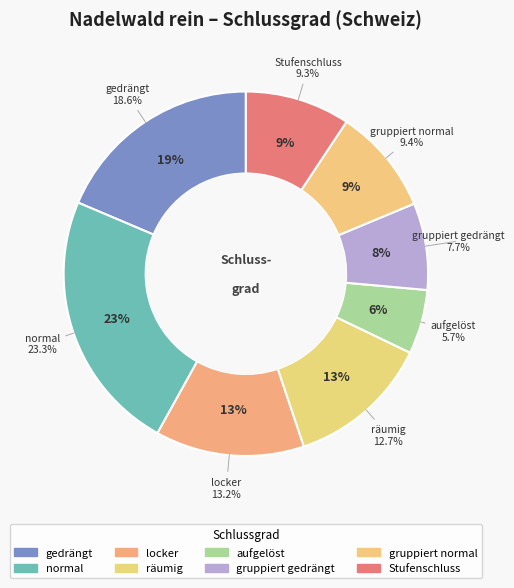

What percentage is the gruppiert gedrängt slice, to the nearest percent?

8%